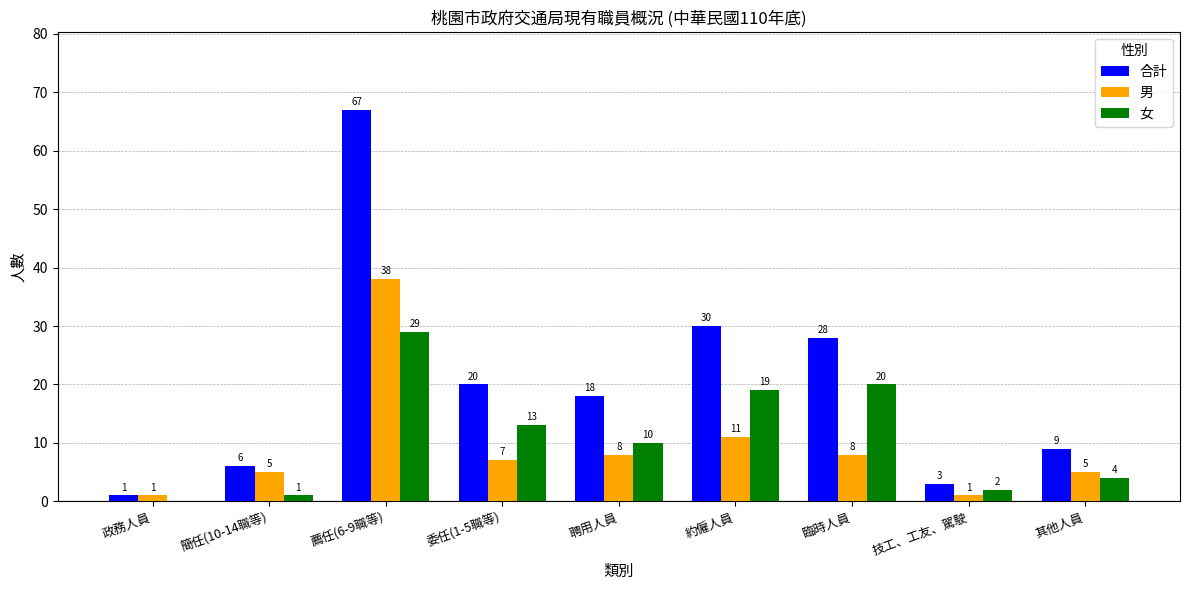

What is the sum of all 合計 values?

182